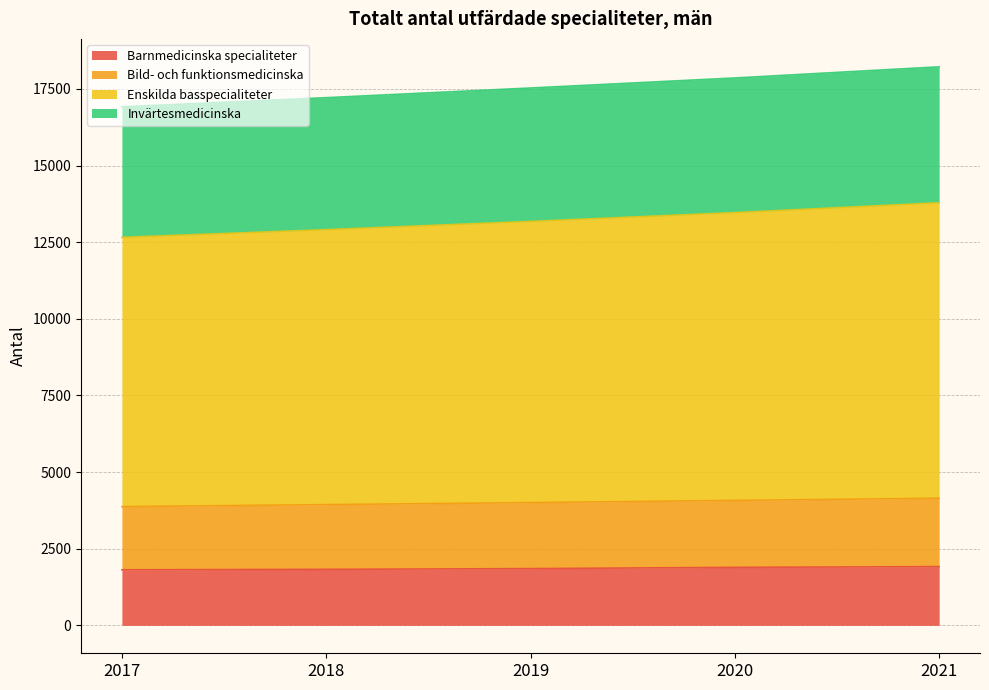

What is the total value across all series at 2020?

17859